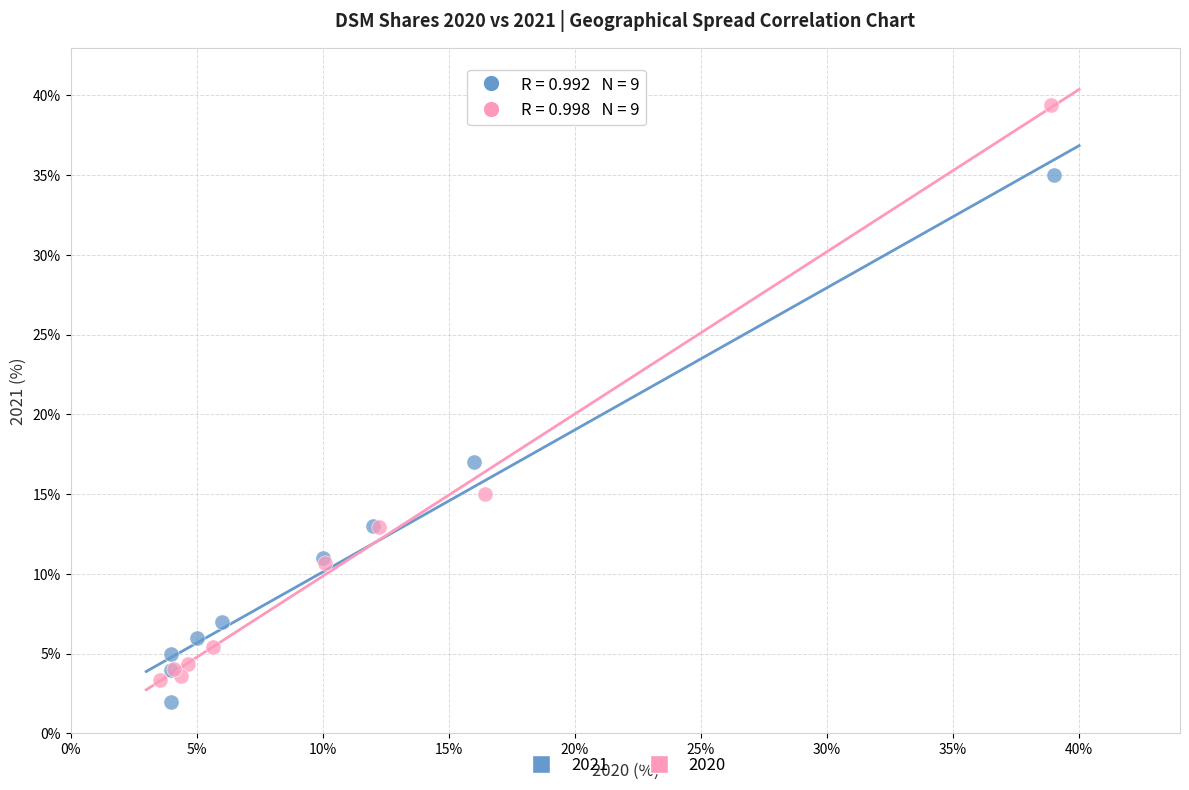

Which series has the largest Y range (max minus min)?

2020